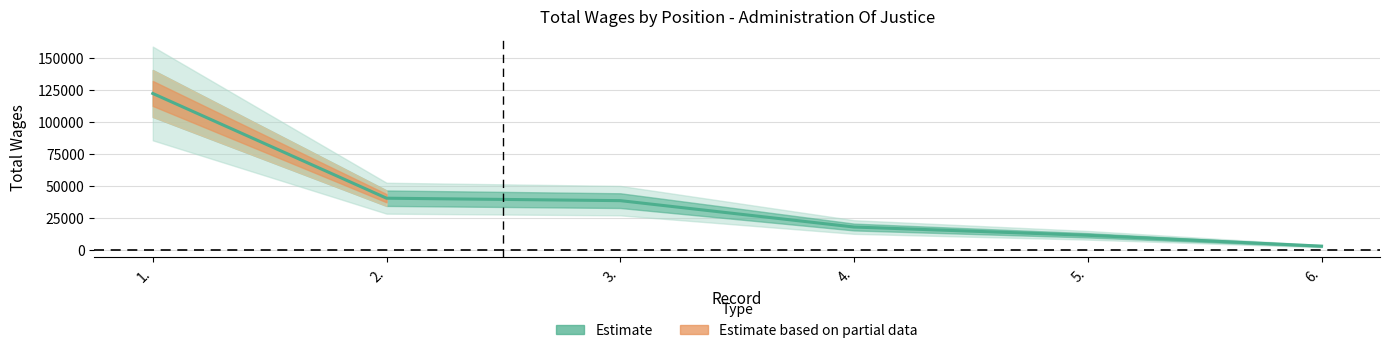

Reading left to right, transcribe all the data shown in this chart.

122334	40338	38430	17777	11309	2808